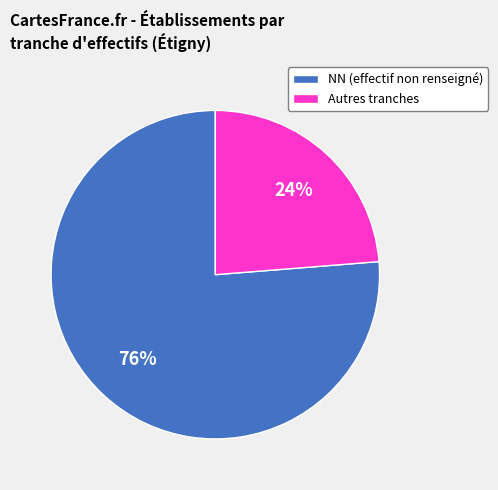

Is there any slice that represents more than half of the pie?

Yes